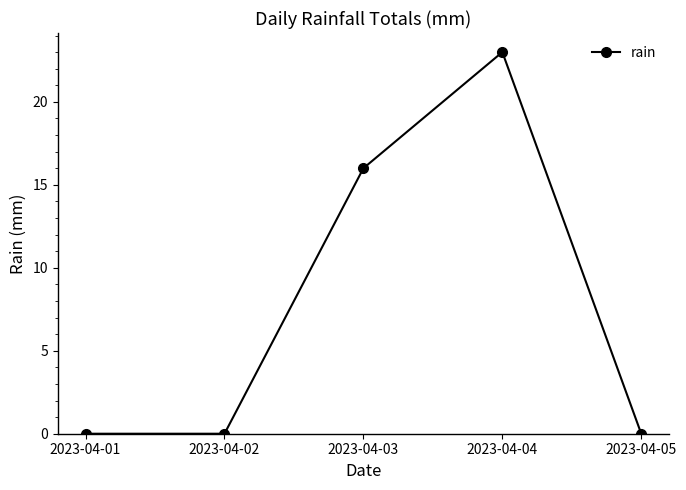

Count the number of data series in this chart.

1